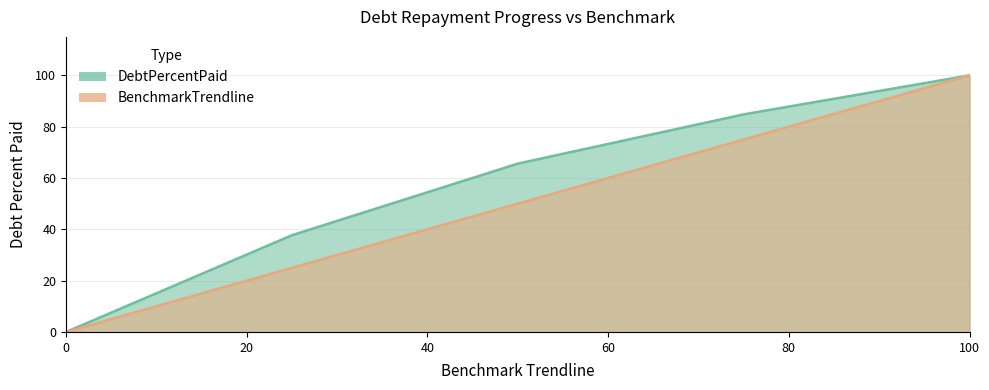

Reading right to left, what are all the values shown in this chart?

DebtPercentPaid: 100.0	84.8	65.6	37.7	0.0
BenchmarkTrendline: 100.0	75.0	50.0	25.0	0.0